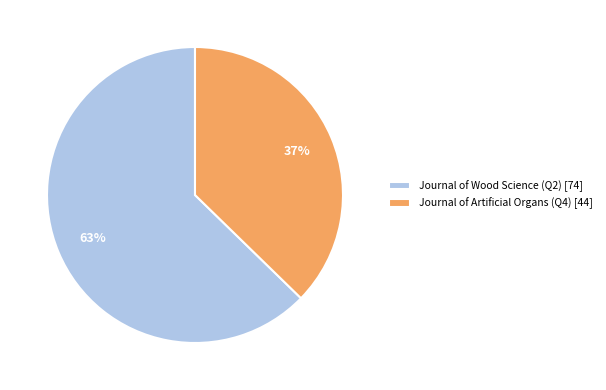

To the nearest percent, what portion does Journal of Wood Science (Q2) represent?

63%